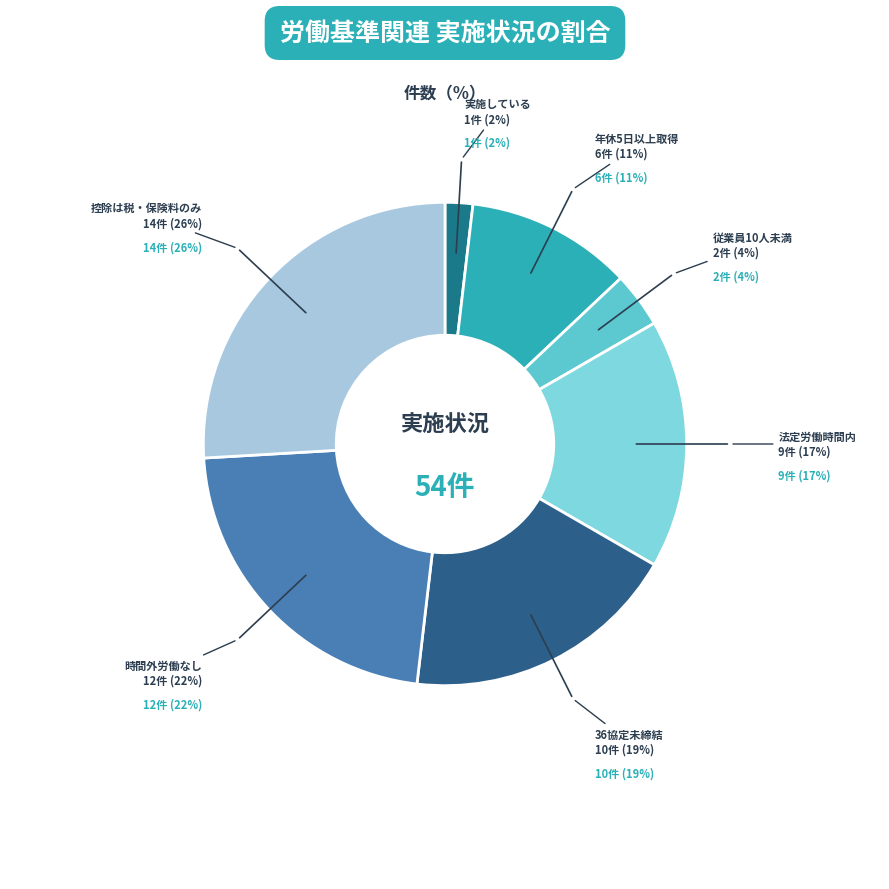

To the nearest percent, what is the difference between the 全従業員が年休を５日間以上取得している and 対象外である（従業員10人未満のため） slice percentages?

7%